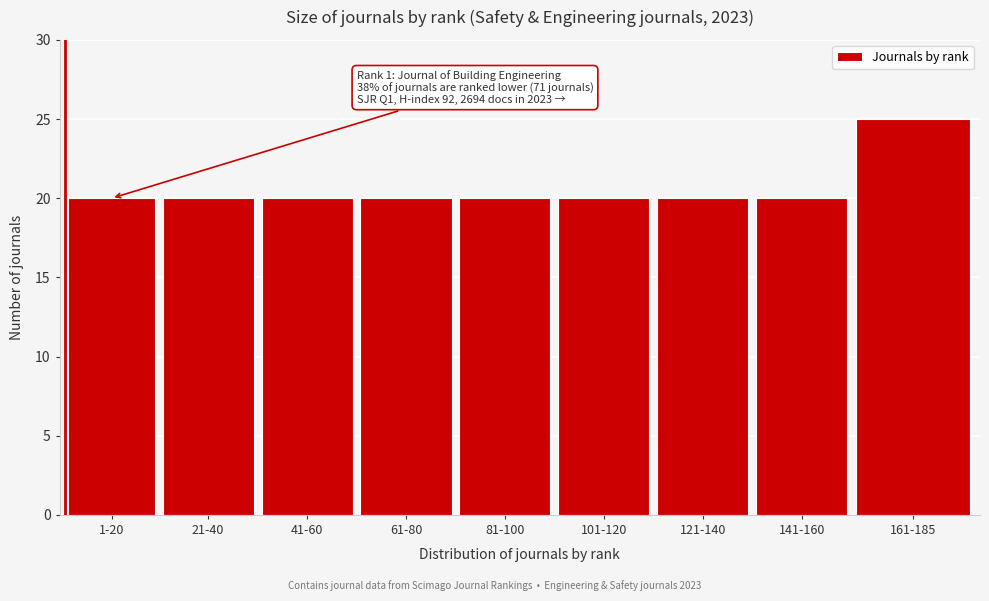

Reading left to right, list all the values displayed in this chart.

20	20	20	20	20	20	20	20	25